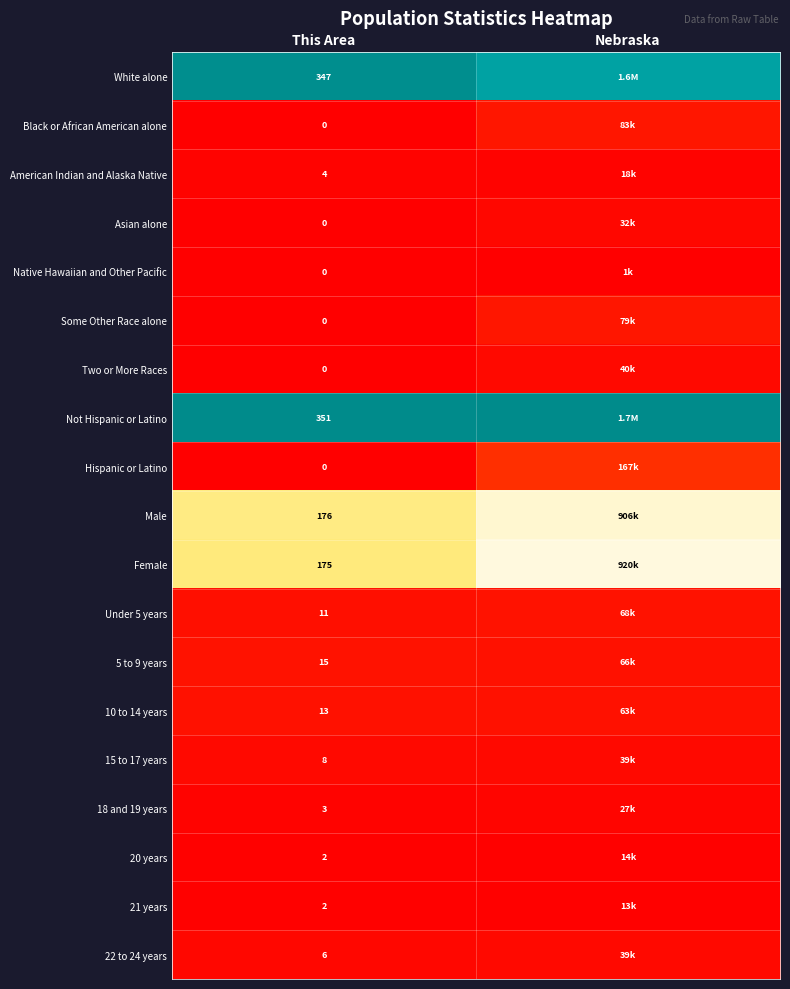

At which label is 22 to 24 years closest to 0?

This Area